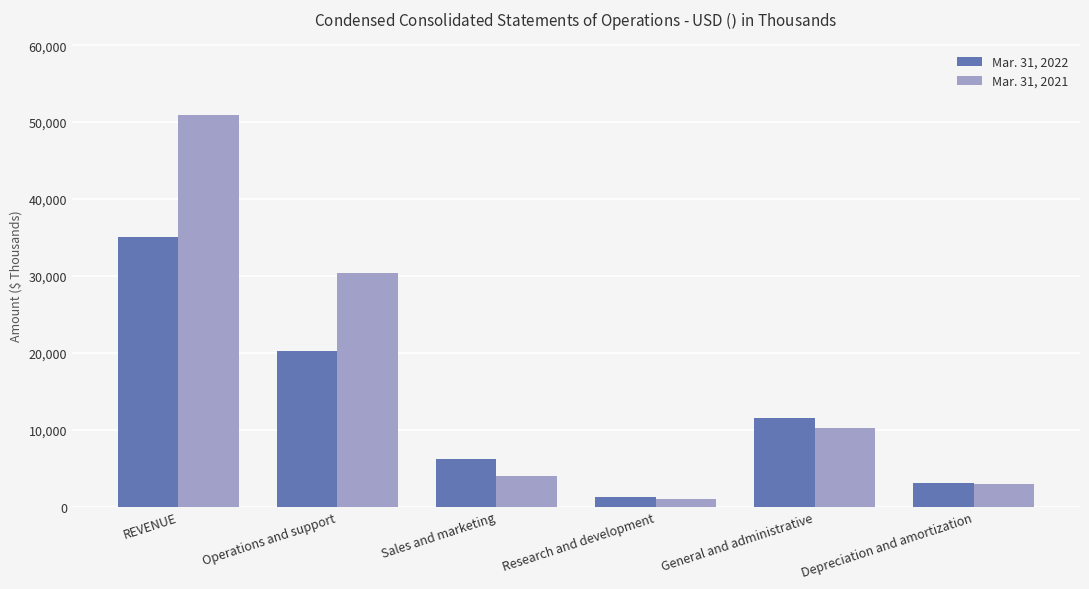

What is the difference between the Mar. 31, 2022 values at Operations and support and General and administrative?

8734